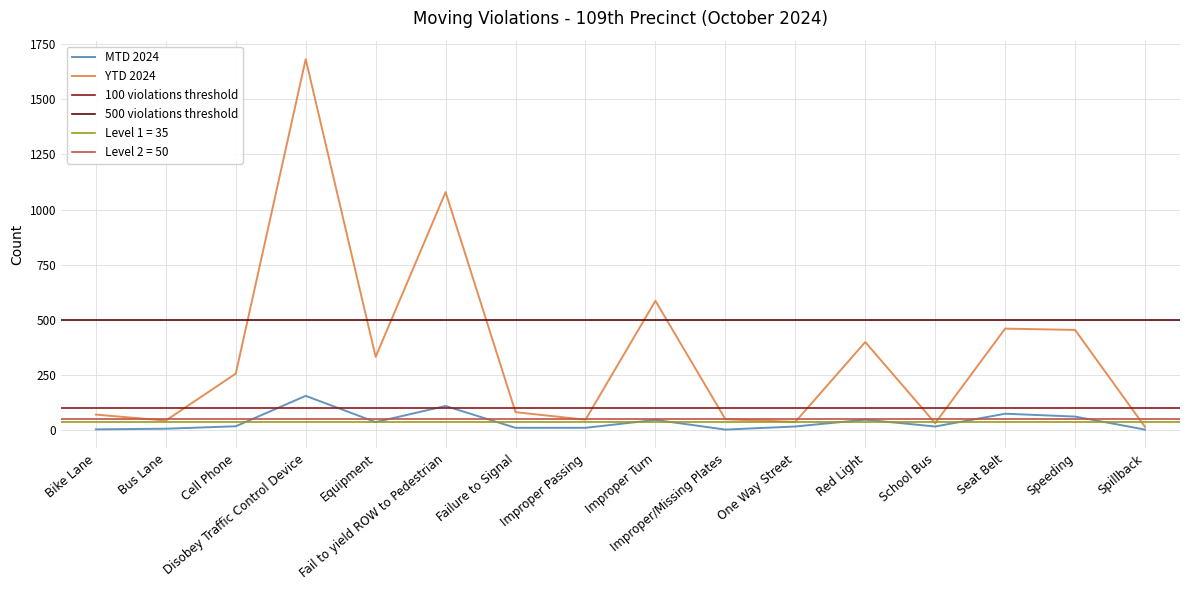

True or false: MTD 2024 and YTD 2024 intersect in this chart.

False